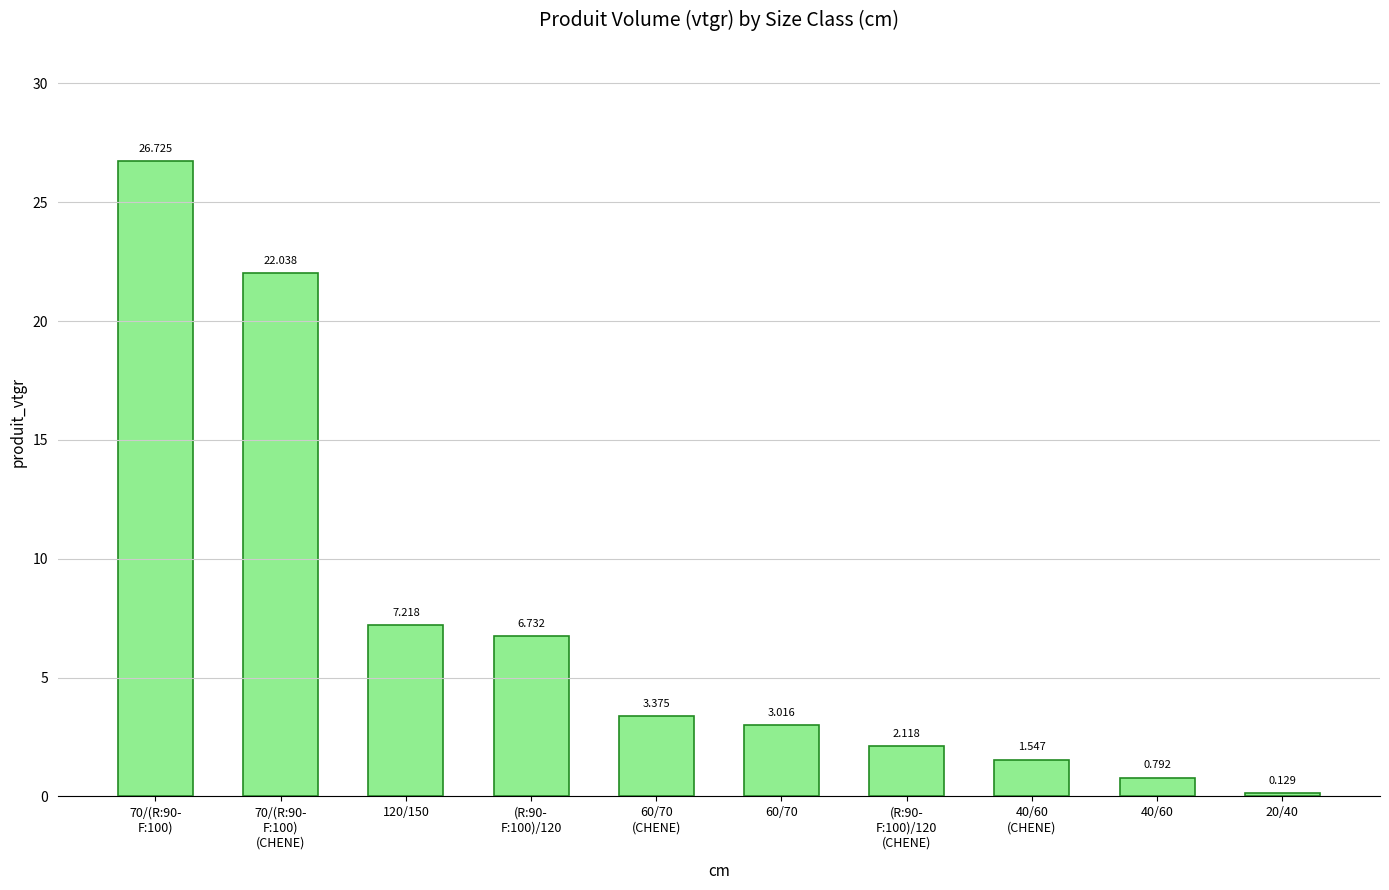

What is the approximate value at 120/150?

7.2